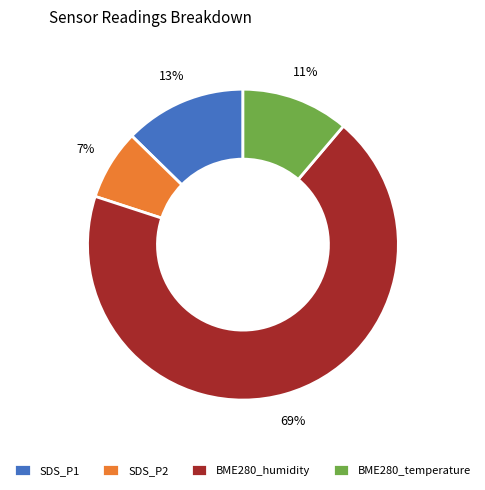

To the nearest percent, what is the combined percentage of BME280_humidity and SDS_P2?

76%